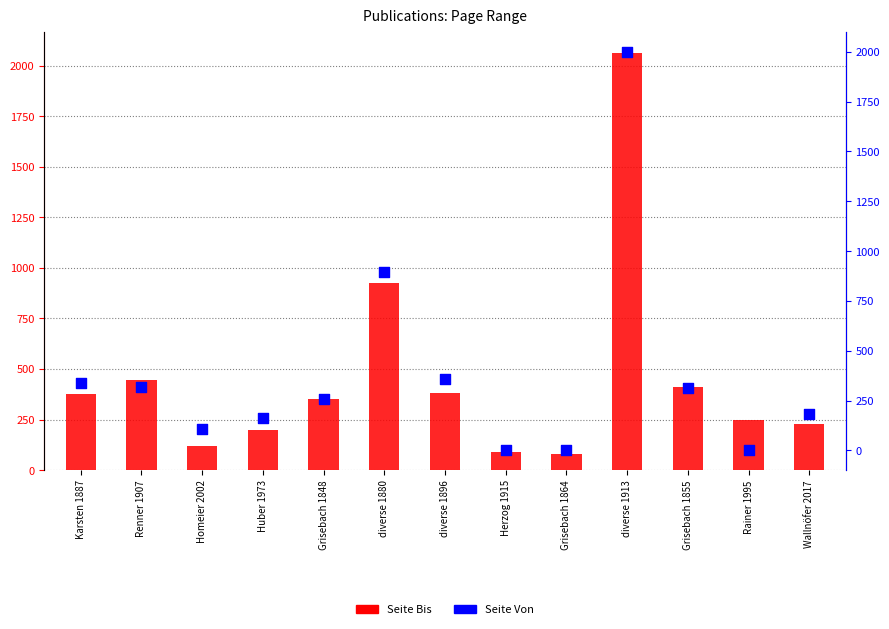

Is the value of Seite Bis at Rainer 1995 greater than the value of Seite Von at Huber 1973?

Yes